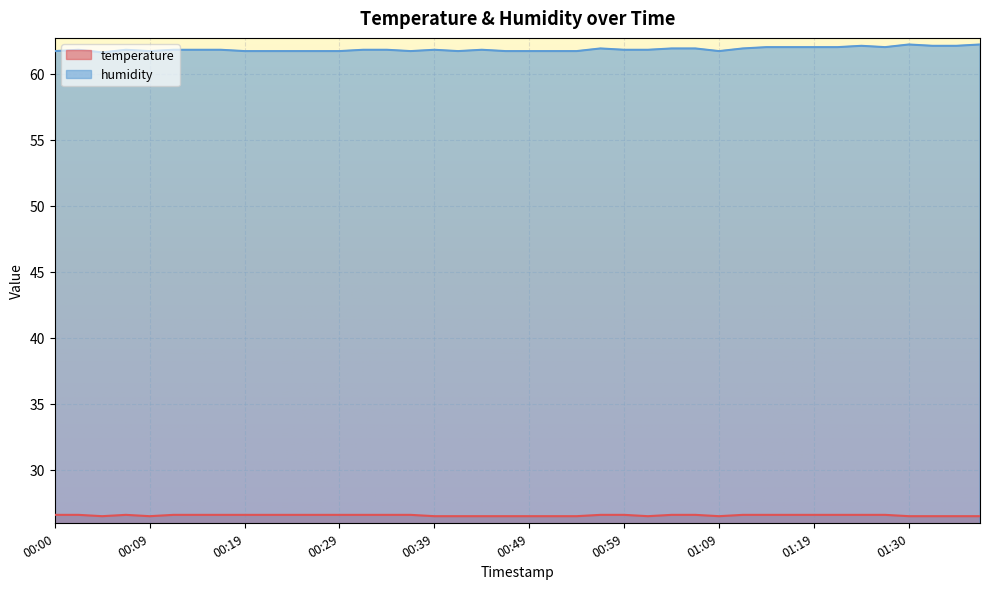

Is the value of temperature at 01:27 greater than the value of humidity at 01:38?

No